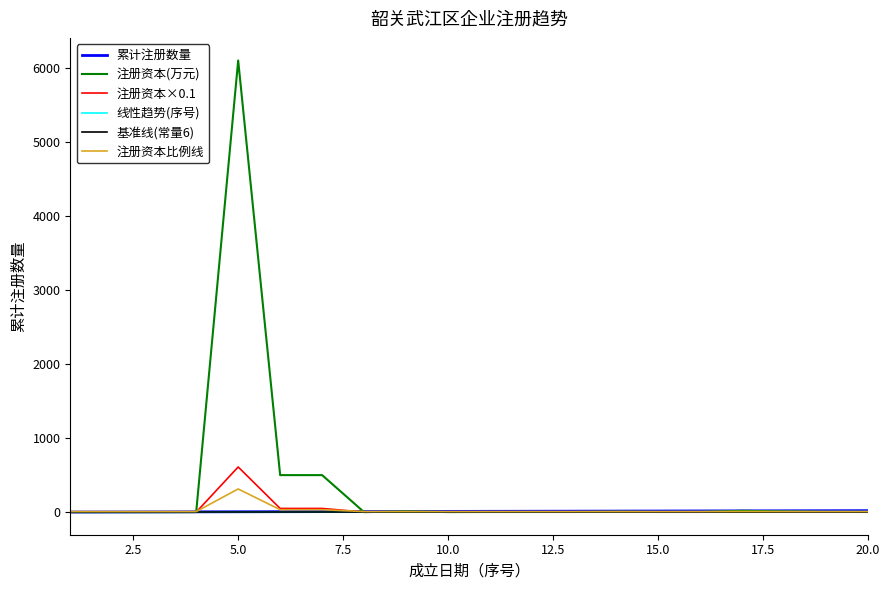

Which series has the largest total across all categories?

注册资本(万元)